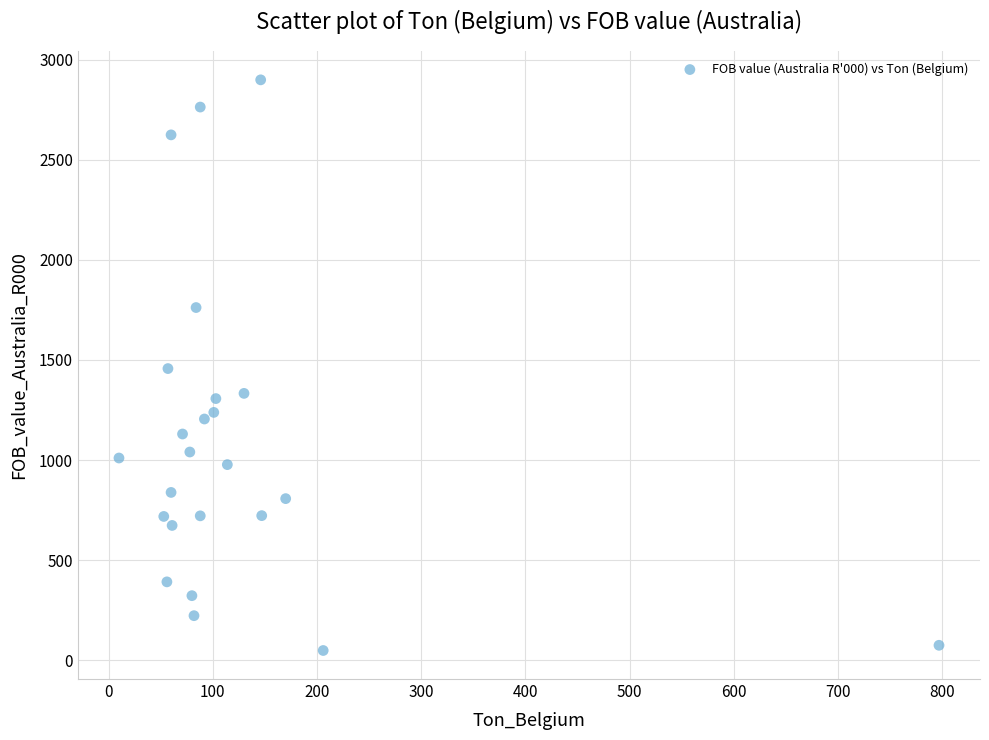

What is the range of X values (max minus min)?

787